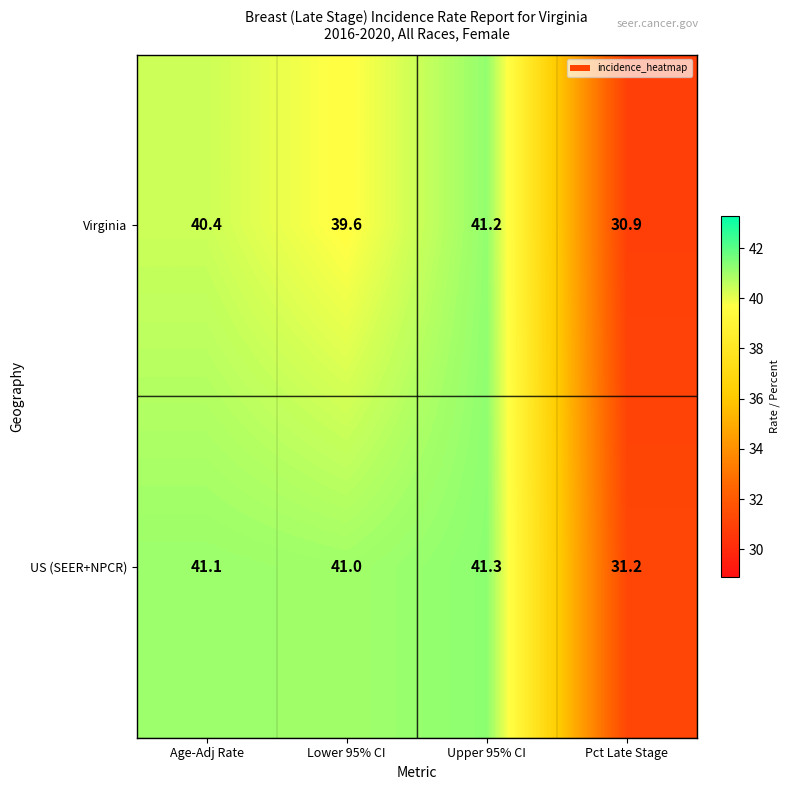

At which label is US (SEER+NPCR) closest to 36?

Pct Late Stage